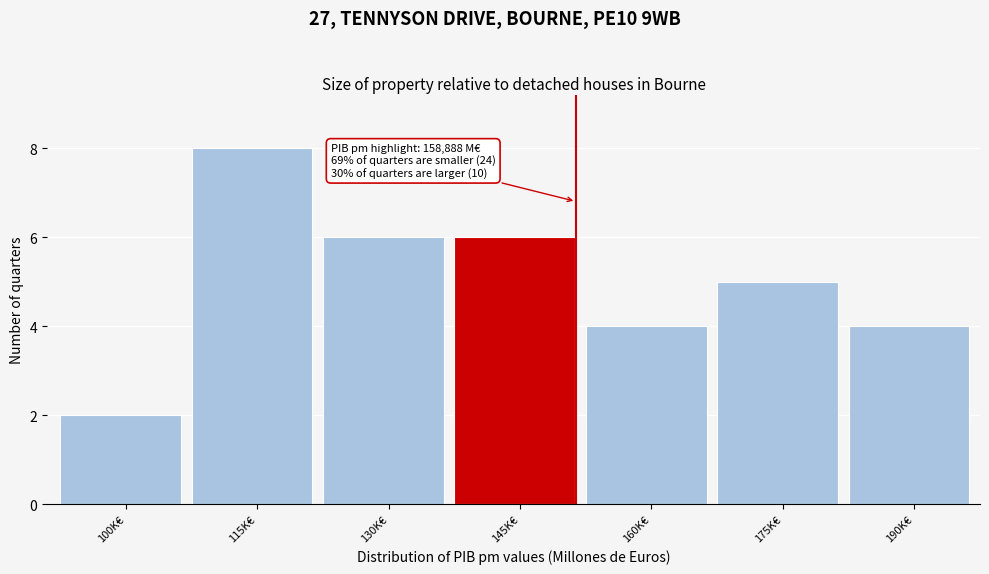

Reading left to right, list all the values displayed in this chart.

100K€=2	115K€=8	130K€=6	145K€=6	160K€=4	175K€=5	190K€=4